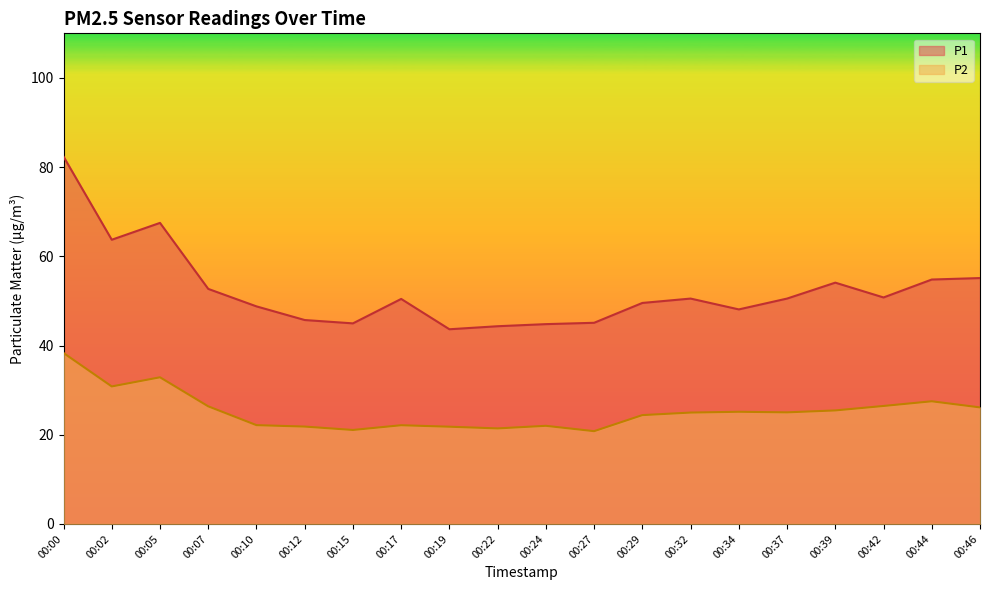

What is the difference between the P1 values at 00:15 and 00:12?

0.8